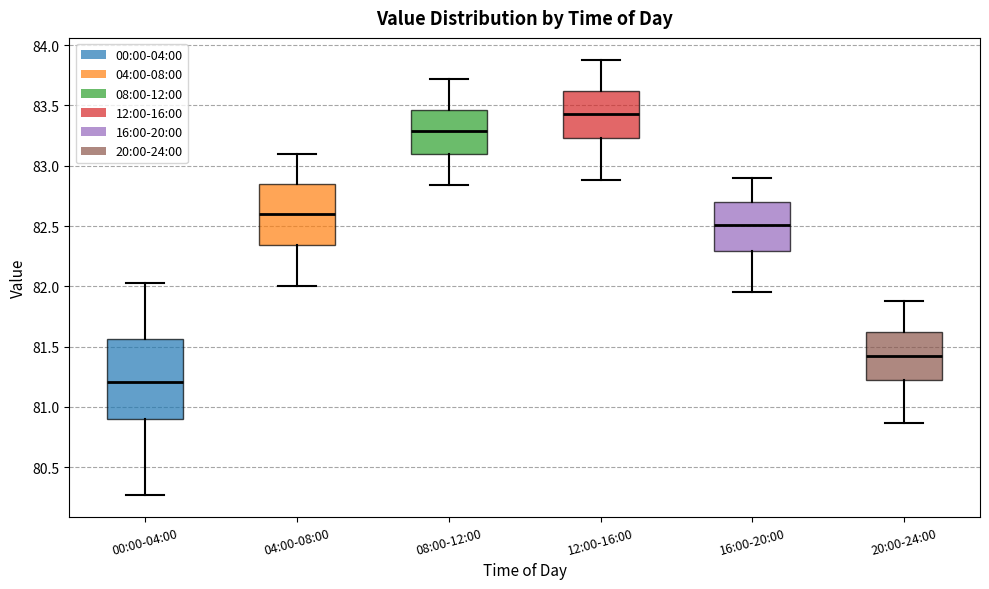

Which box's median line is the highest?

12:00-16:00